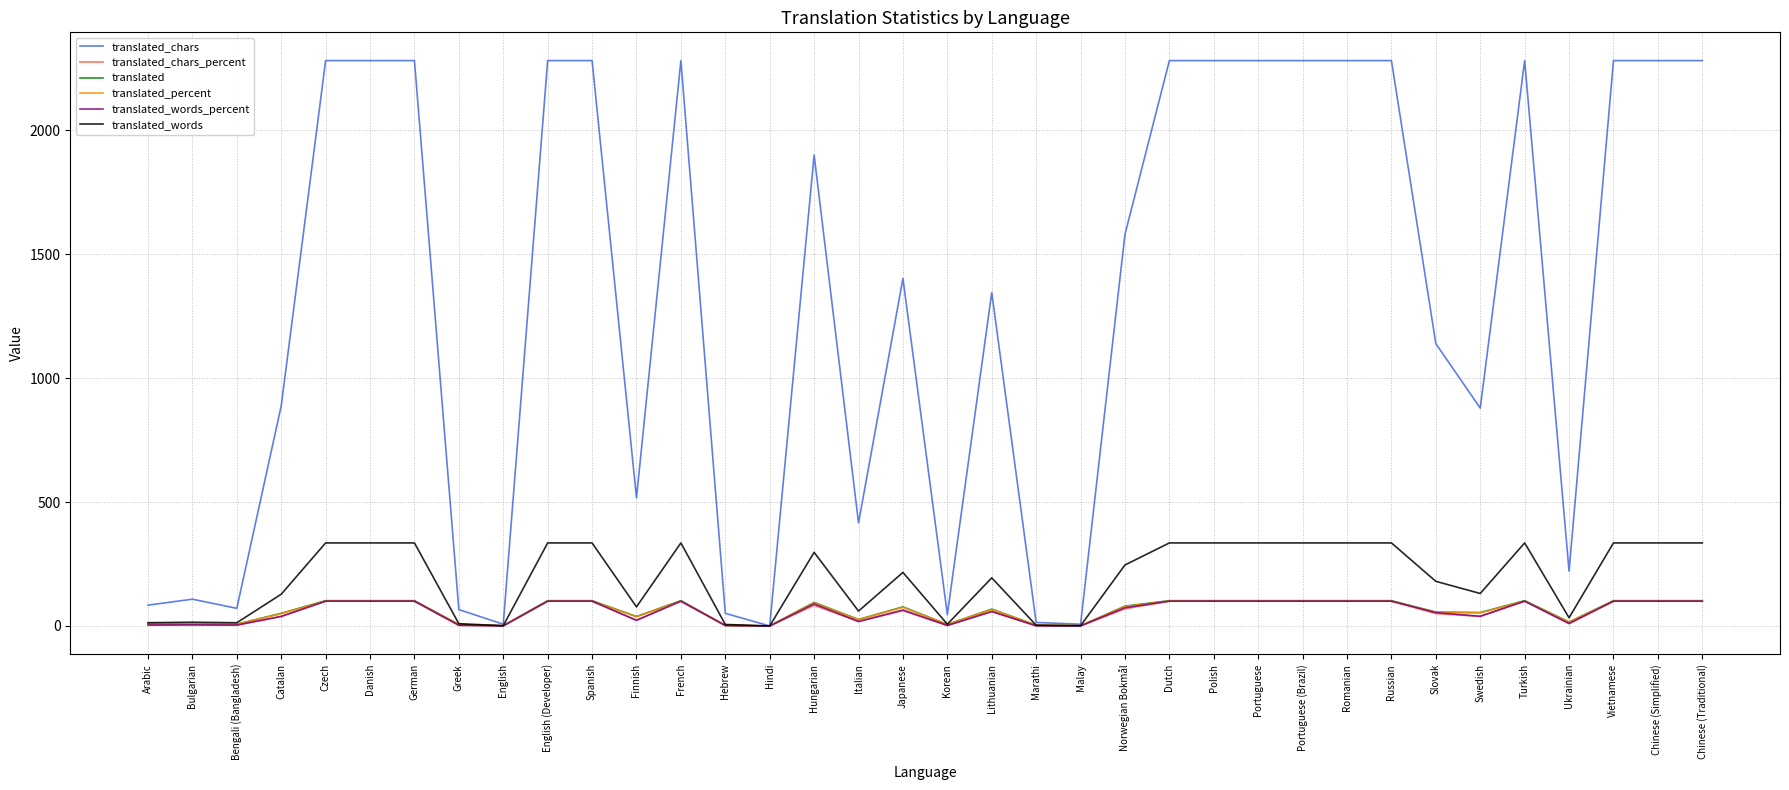

Which series changed the most between Danish and Hungarian?

translated_chars